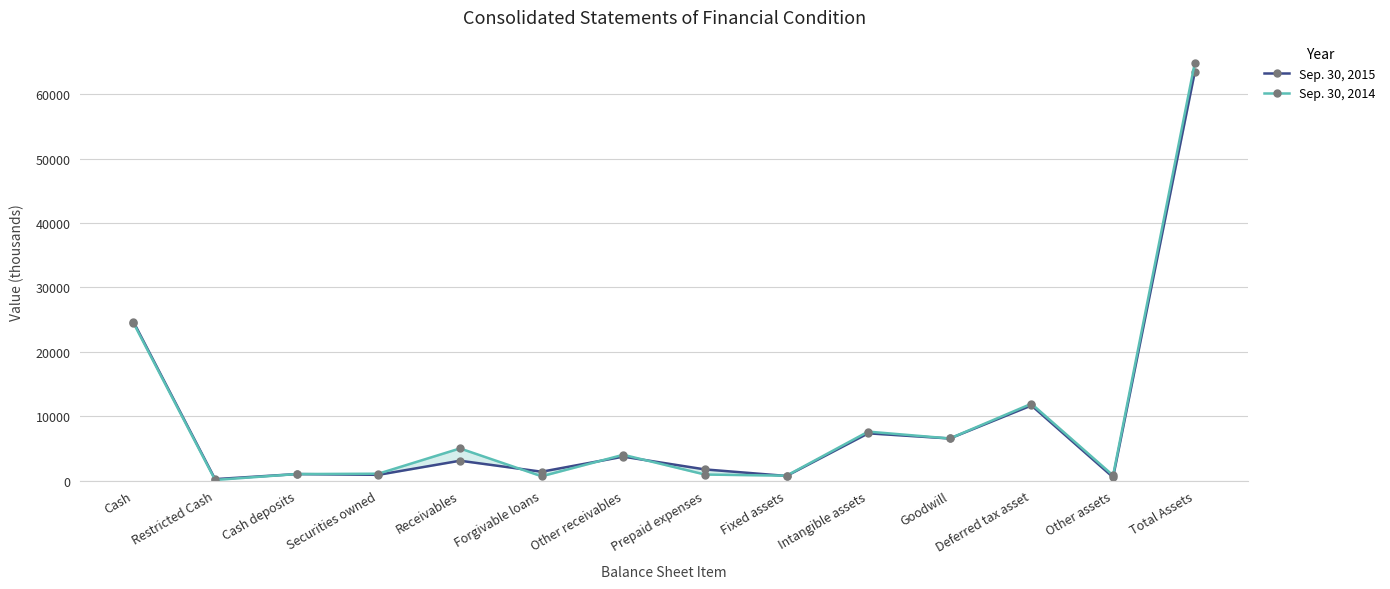

Which series has the widest spread of values?

Sep. 30, 2014